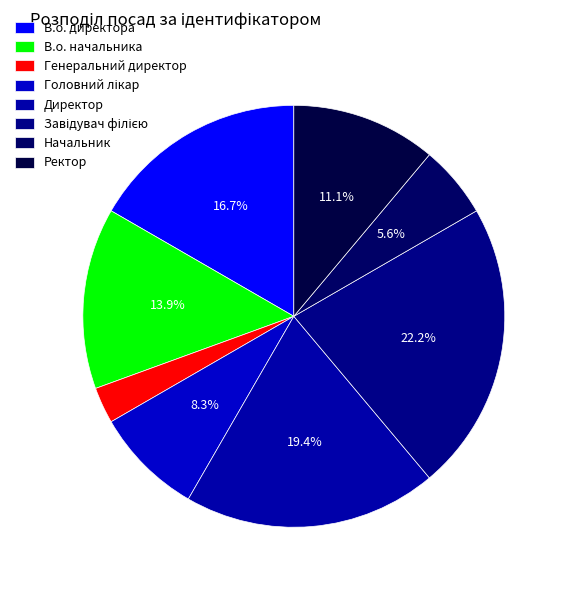

What percentage is the Начальник slice, to the nearest percent?

6%